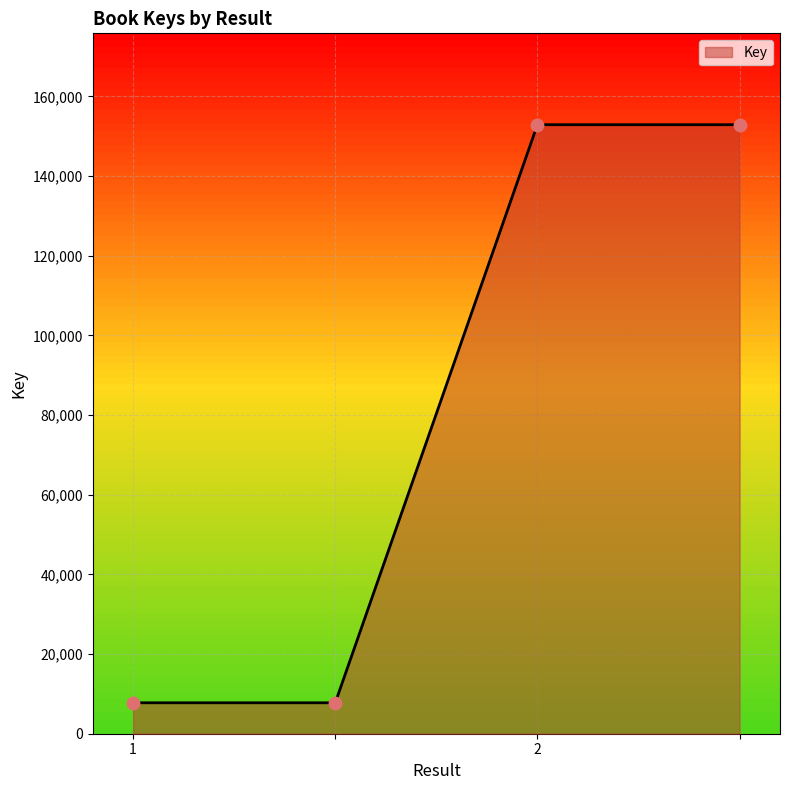

What is the difference between the maximum and minimum values?

145109